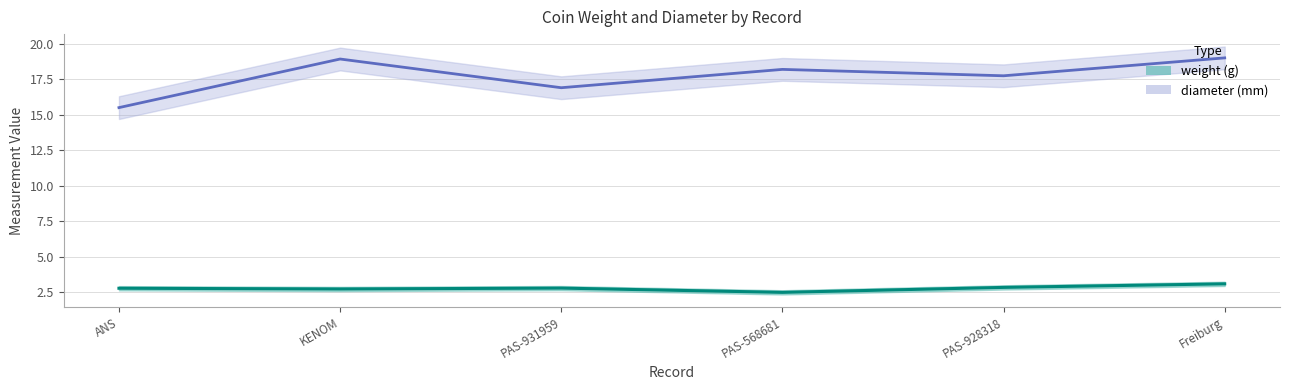

What is the difference between the second highest and second lowest values in the diameter series?

2.0